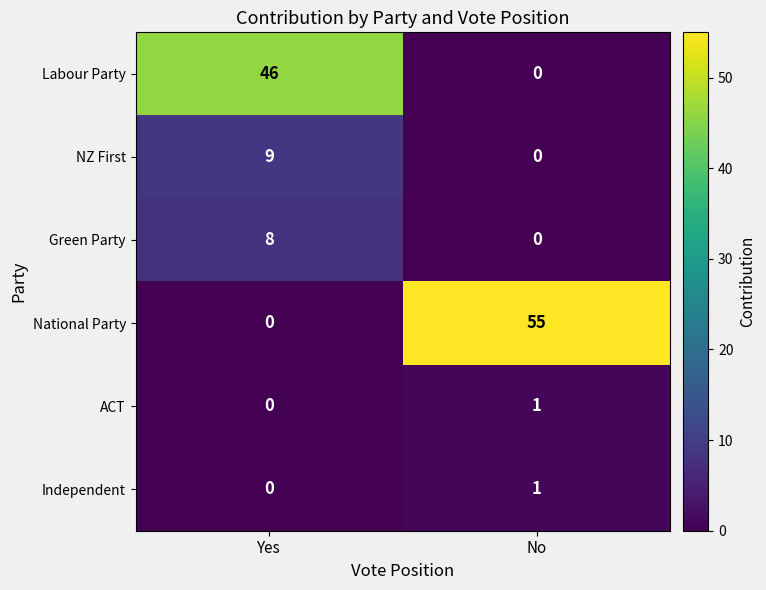

What is the spread (max minus min) of values at No?

55